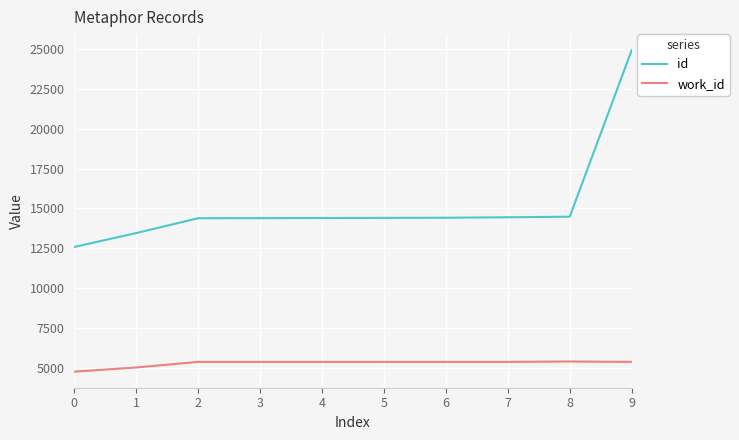

Between 1 and 3, which series saw the biggest shift?

id